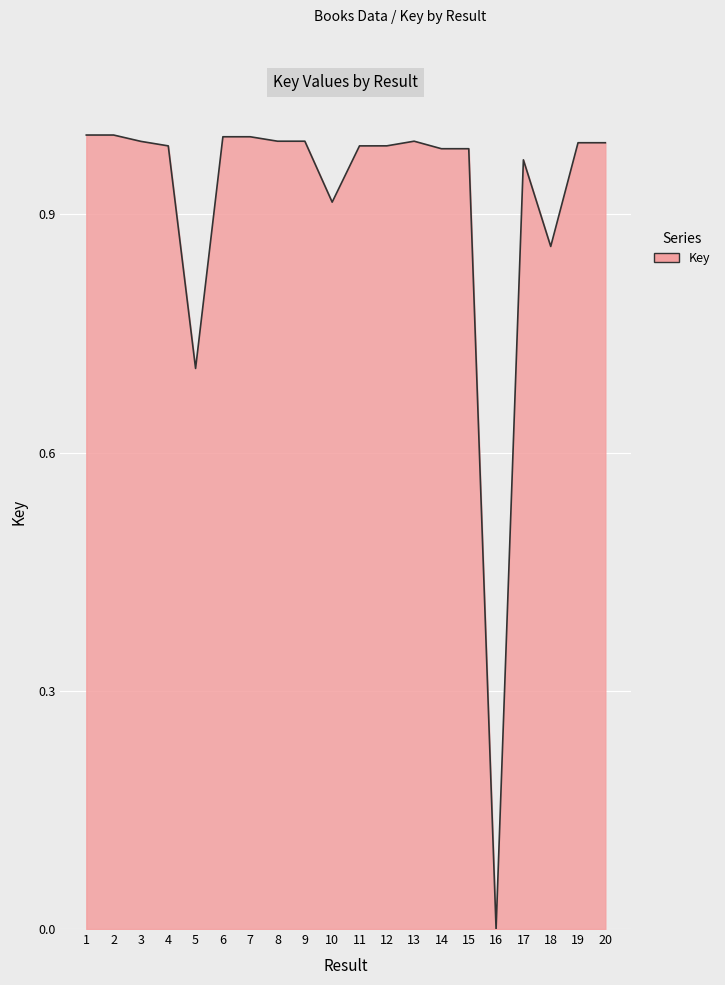

How many lines are shown in the chart?

1